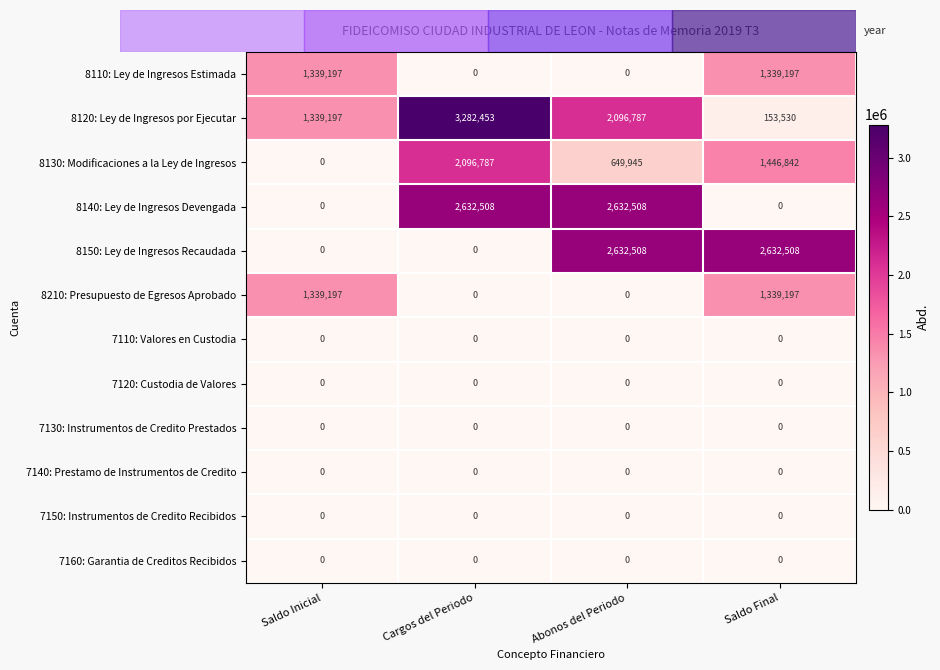

Between Abonos del Periodo and Saldo Final, which series saw the biggest shift?

8140: Ley de Ingresos Devengada